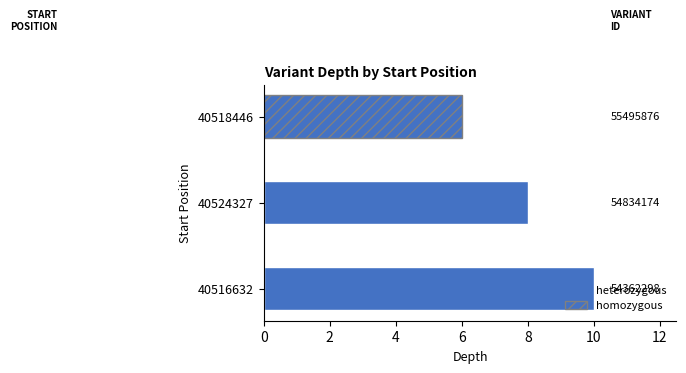

What is the label of the 1st bar from the right?

40518446